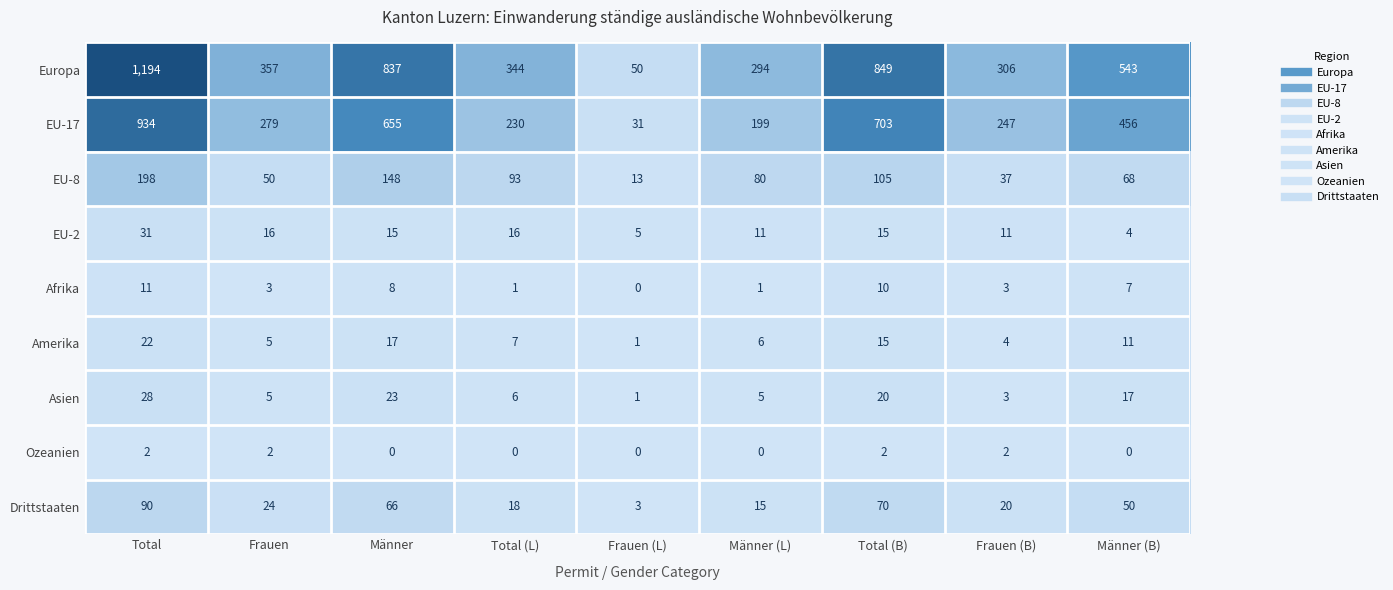

What is the difference between the maximum and minimum values in the Afrika series?

11